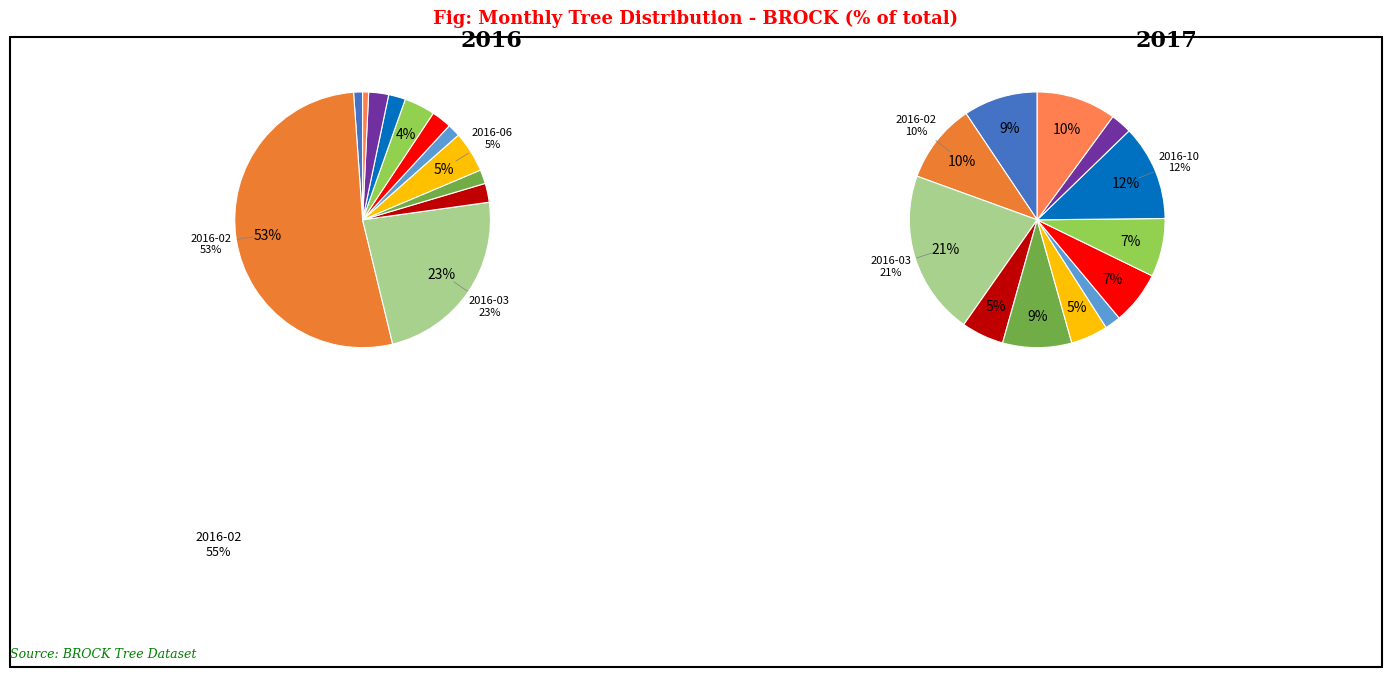

To the nearest percent, what portion does 2016-04 represent?

2%